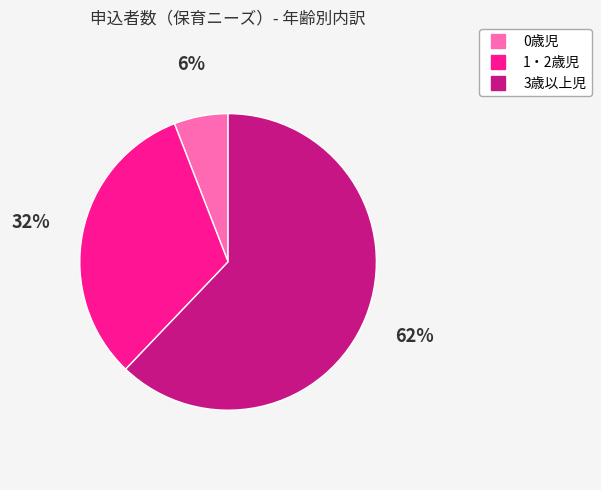

Which has a higher value, 3歳以上児 or 0歳児?

3歳以上児